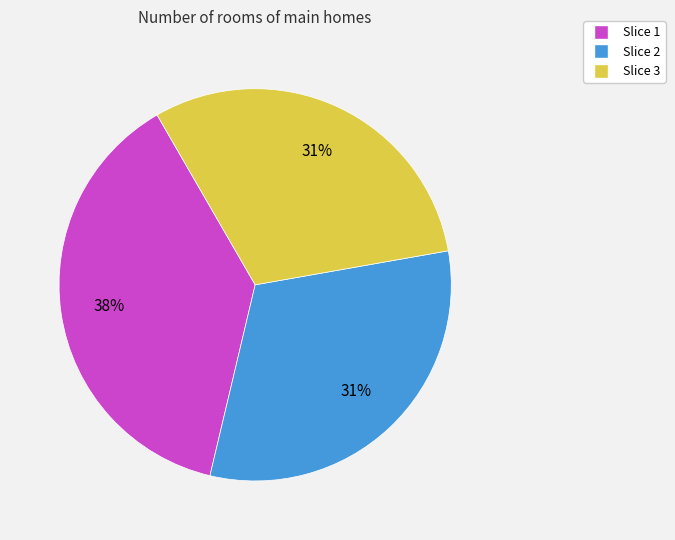

Combined, do Slice 3 and Slice 1 account for over 50%?

Yes